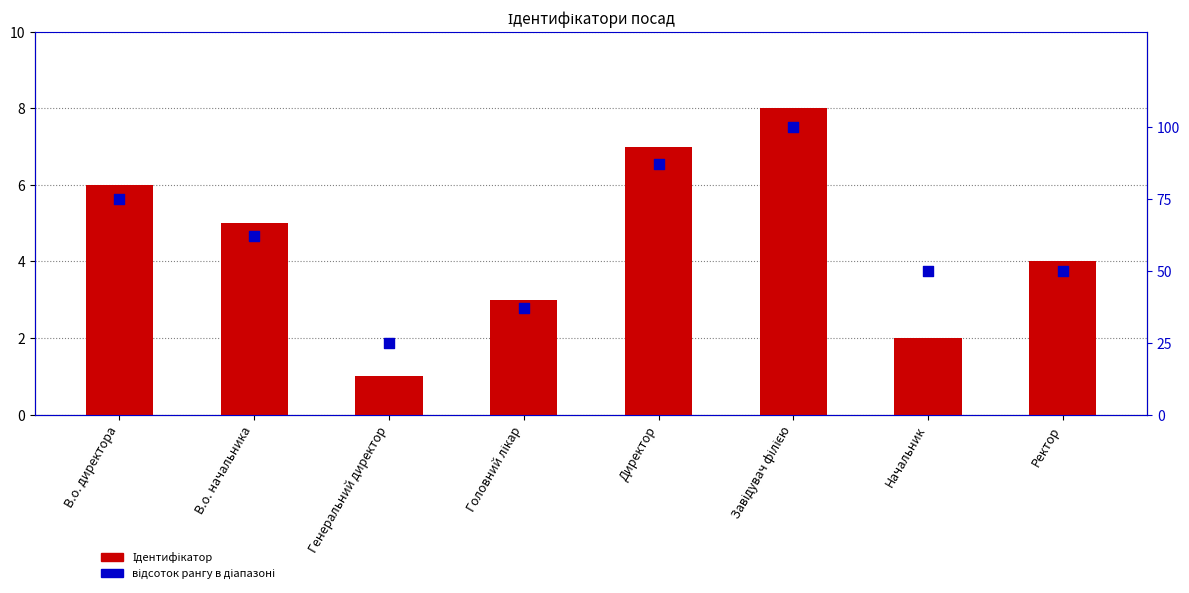

Which series contains the lowest Y value?

Ідентифікатор